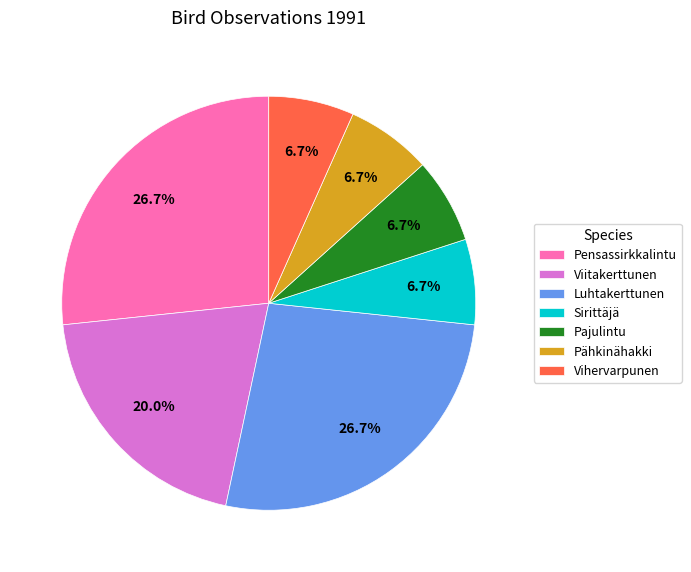

The Sirittäjä slice represents 1% of the pie. True or false?

False